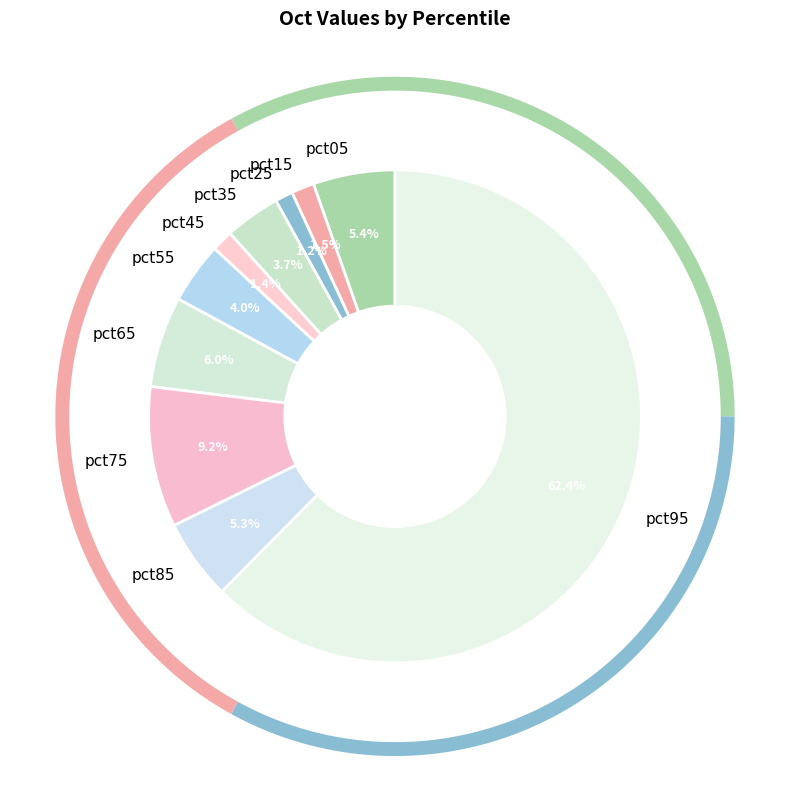

What is the total percentage of pct55 and pct65?

10.0%